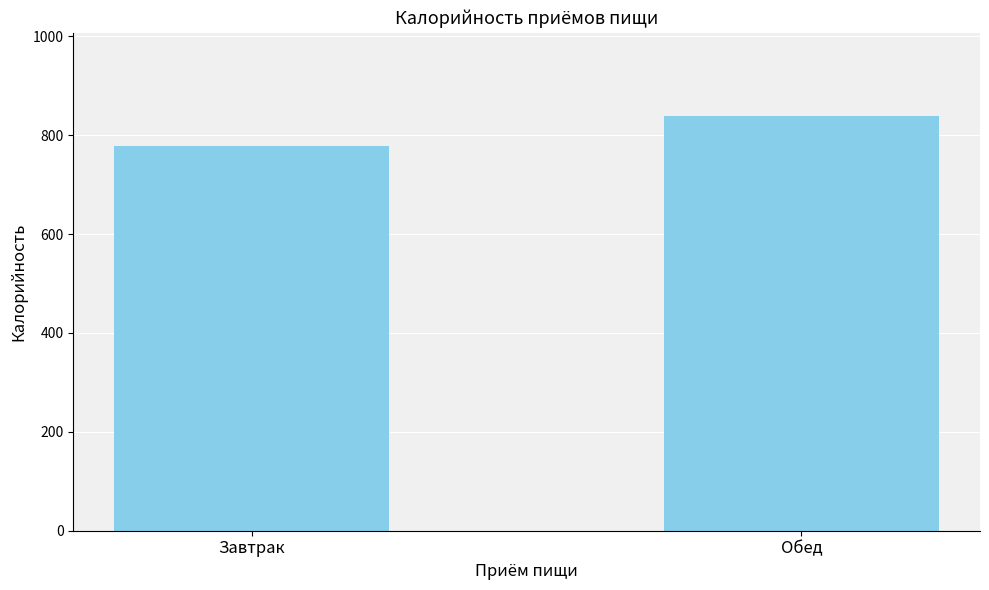

What is the difference between the values at Завтрак and Обед?

61.8